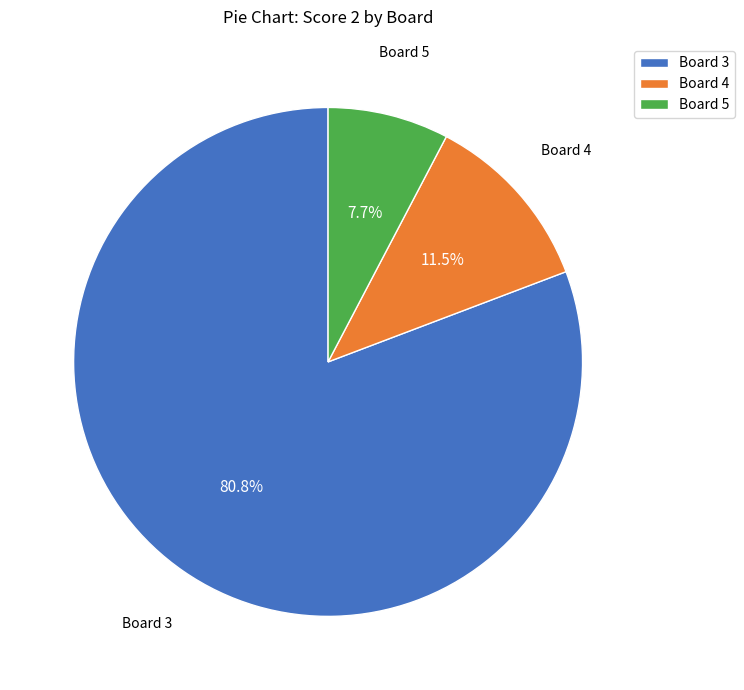

How many segments does this pie chart have?

3